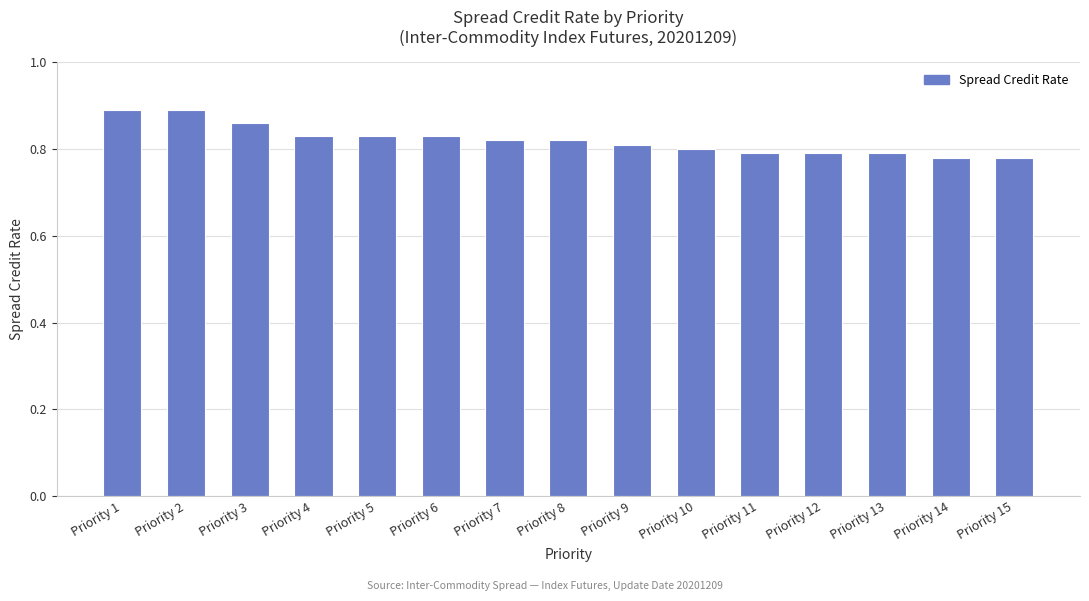

Does the chart contain any negative values?

No